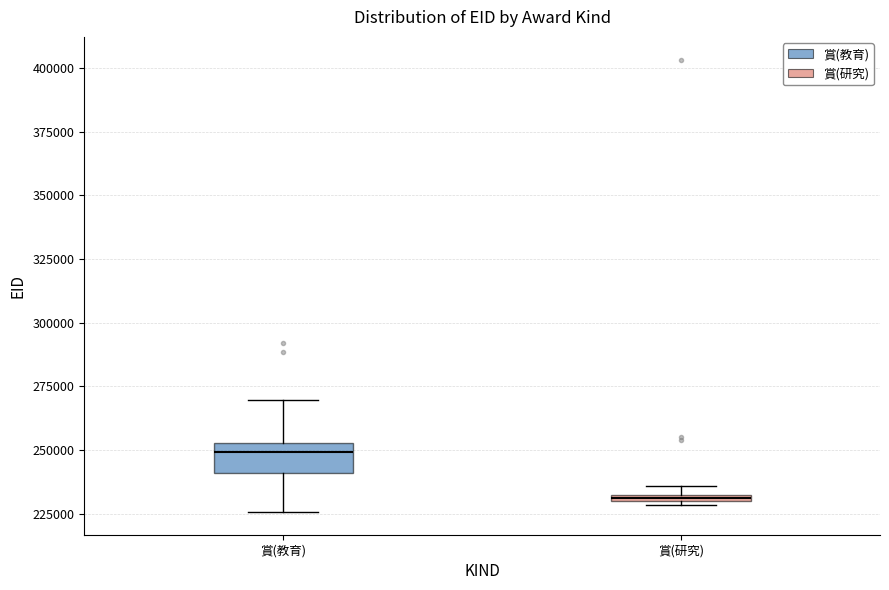

Which box has the highest median line?

賞(教育)